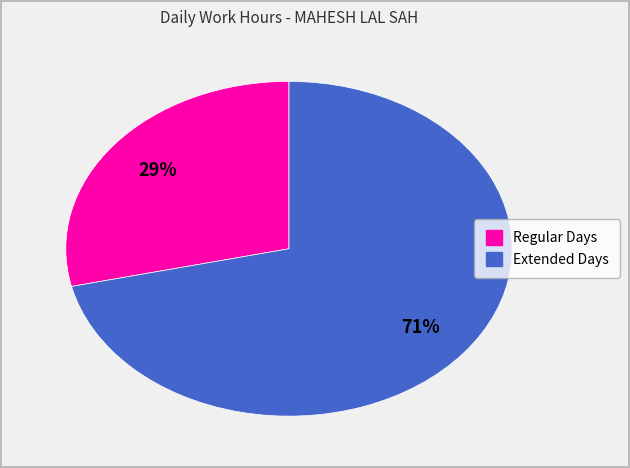

Is there a majority slice in this chart?

Yes